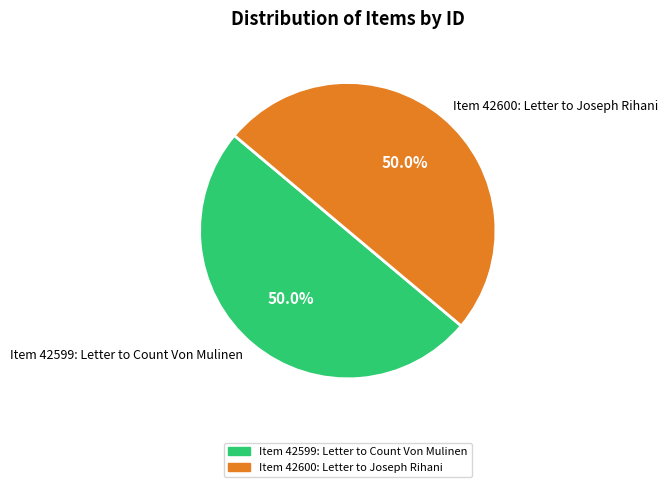

Combined, what portion of the pie is Item 42599: Letter to Count Von Mulinen and Item 42600: Letter to Joseph Rihani?

100.0%